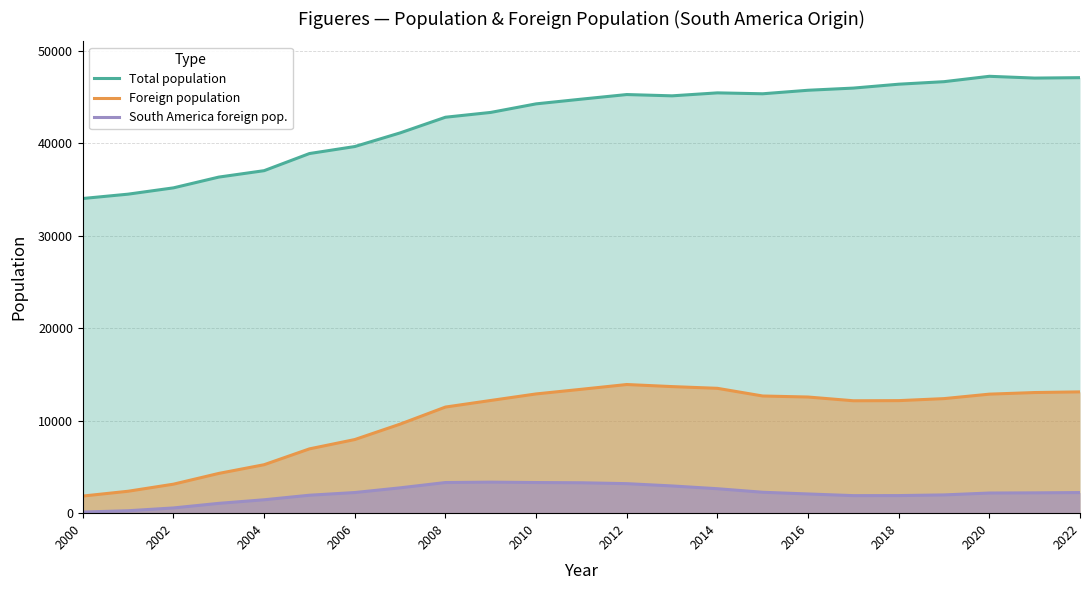

List the series in order of their peak value, highest first.

Total population, Foreign population, South America foreign pop.